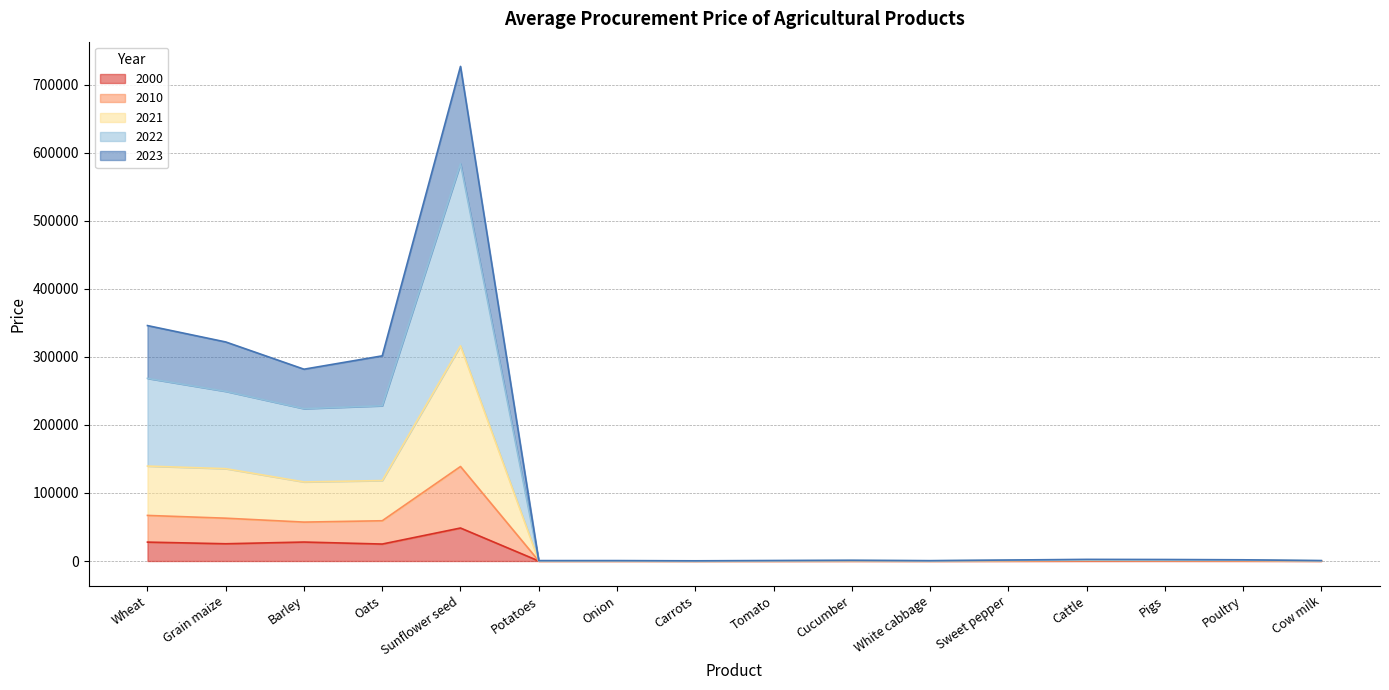

What are all the series names shown in the legend?

2000, 2010, 2021, 2022, 2023